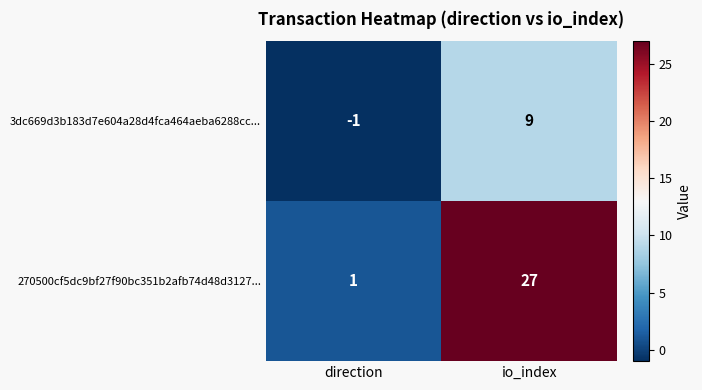

Which series has the widest spread of values?

270500cf5dc9bf27f90bc351b2afb74d48d3127...